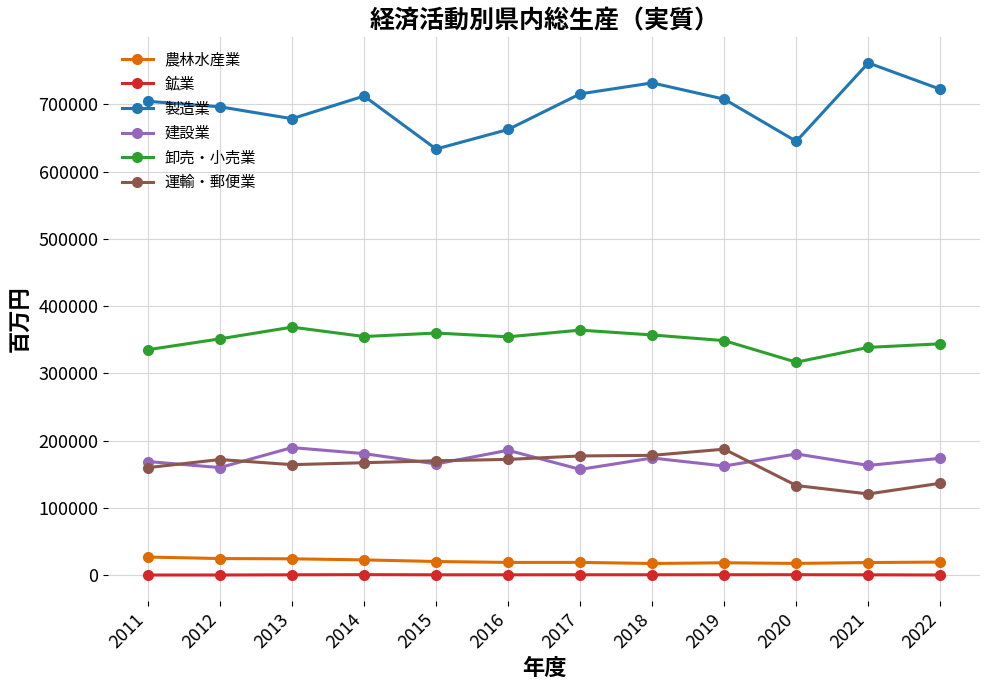

Which series changed the most between 2011 and 2017?

卸売・小売業